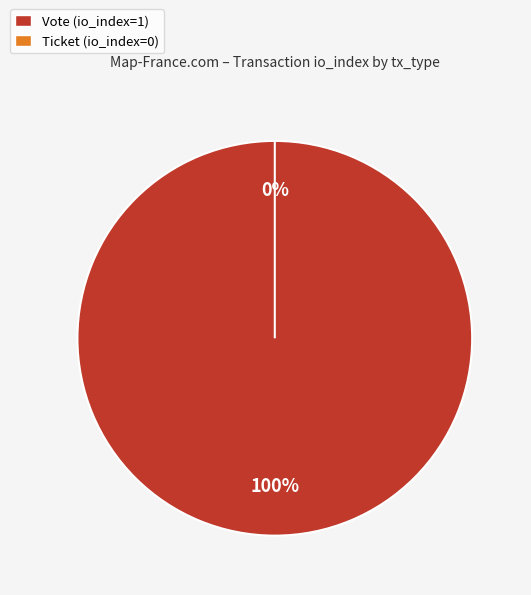

How many segments does this pie chart have?

2